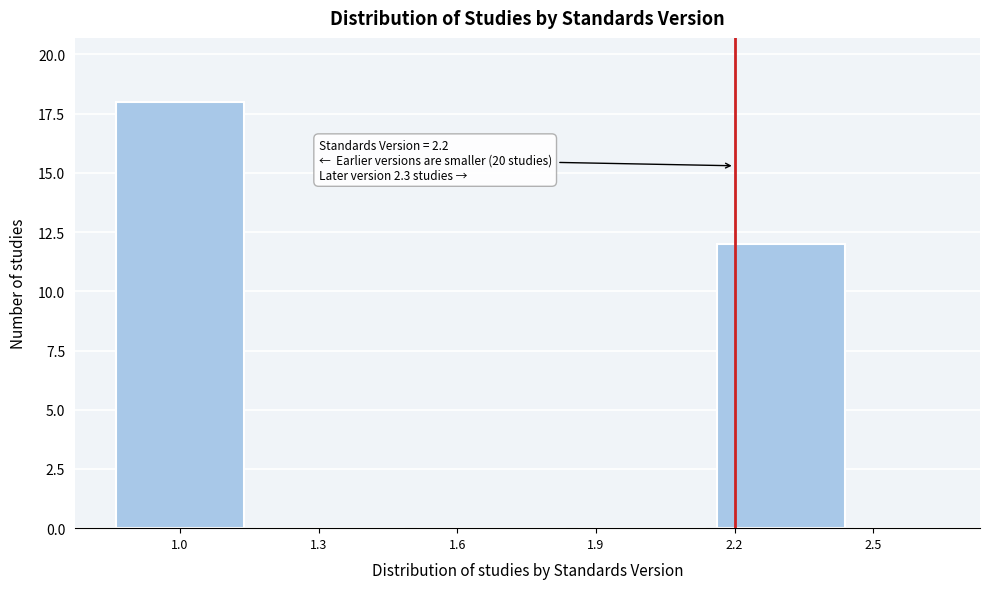

Which range on the x-axis has the tallest bar?

0.85 to 1.15